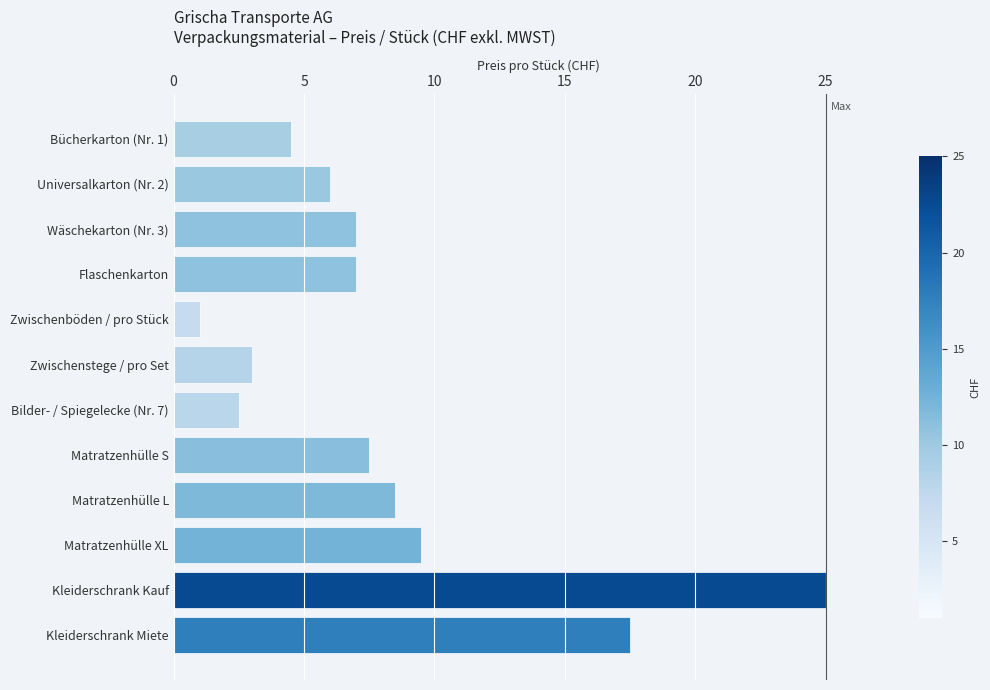

True or false: the data shows 2.8 at Matratzenhülle XL.

False